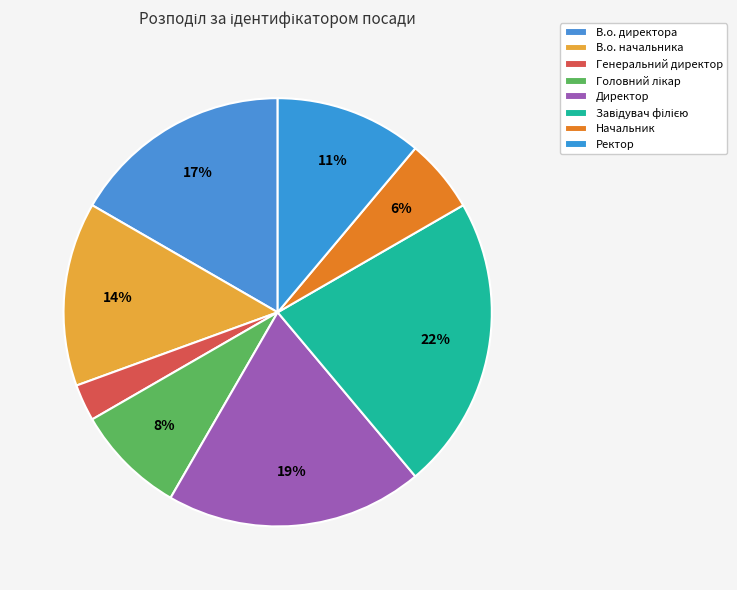

Is there any slice that represents more than half of the pie?

No